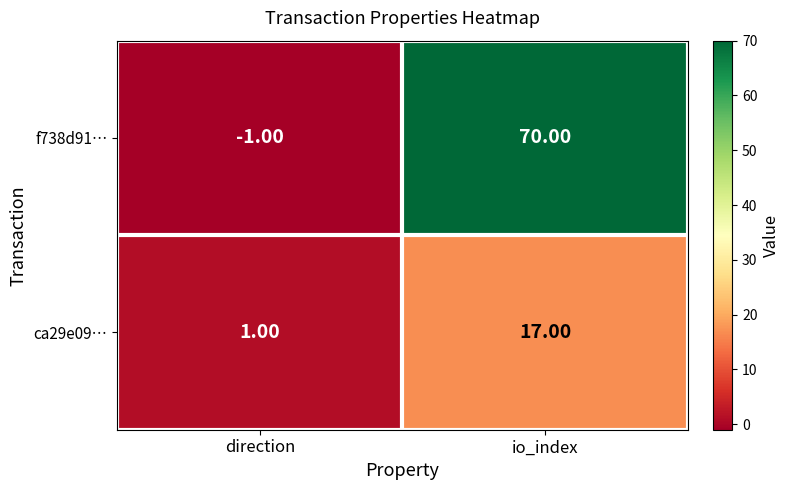

Between direction and io_index, which series saw the biggest shift?

f738d91…